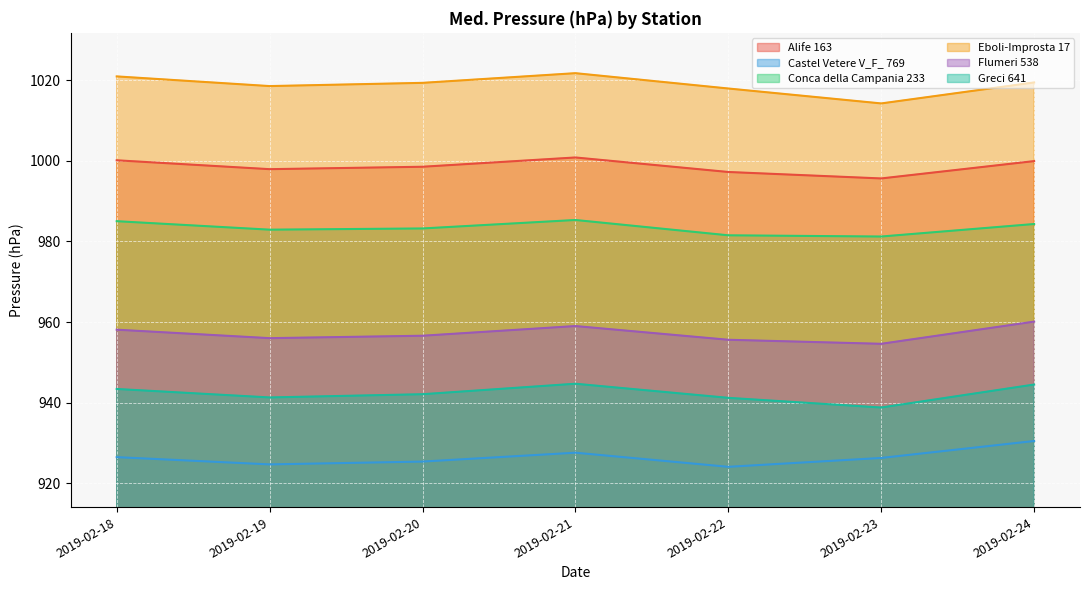

Where is the first local minimum for Castel Vetere V_F_ 769?

2019-02-19